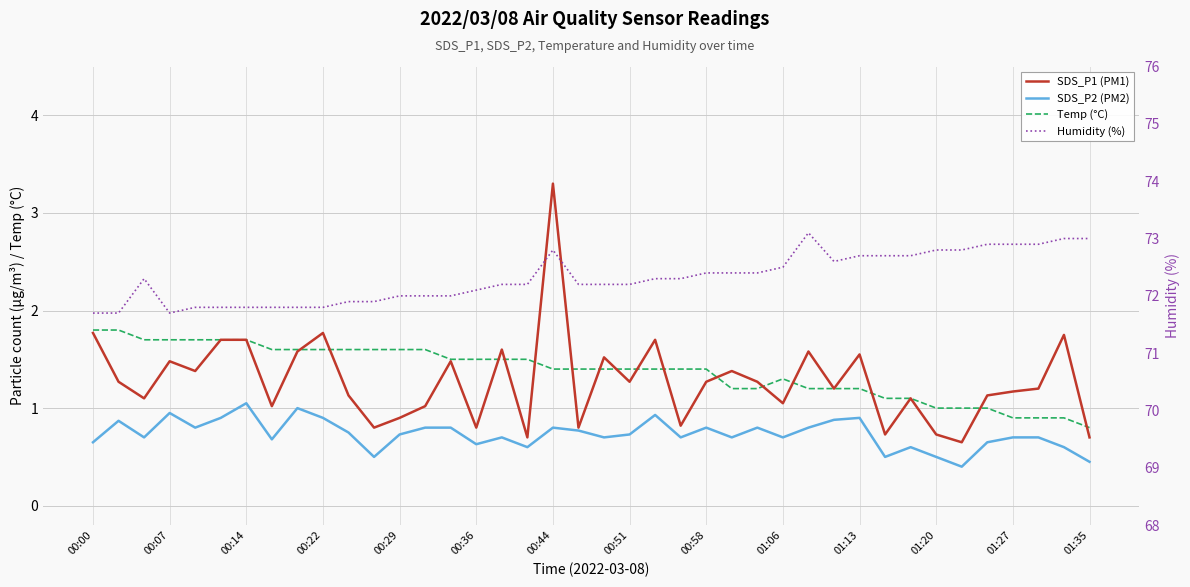

What is the difference between the maximum and minimum values in the SDS_P2 (PM2) series?

0.7